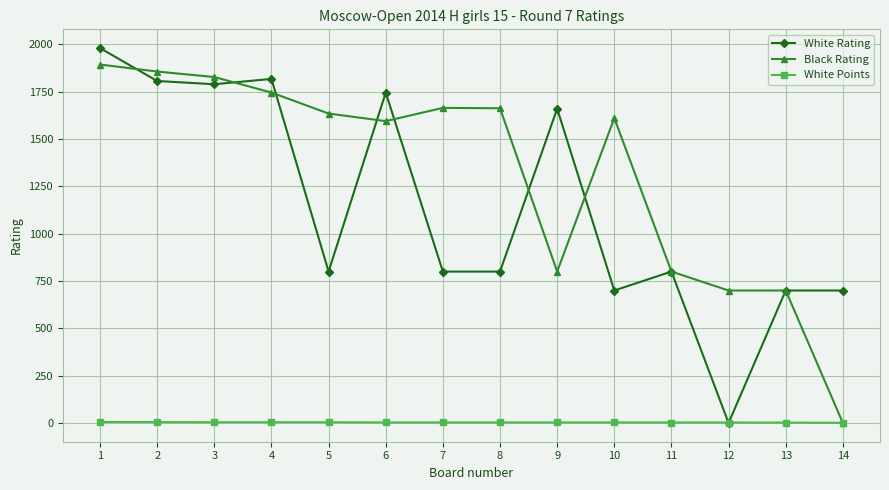

Does the chart display data point markers on the line(s)?

Yes